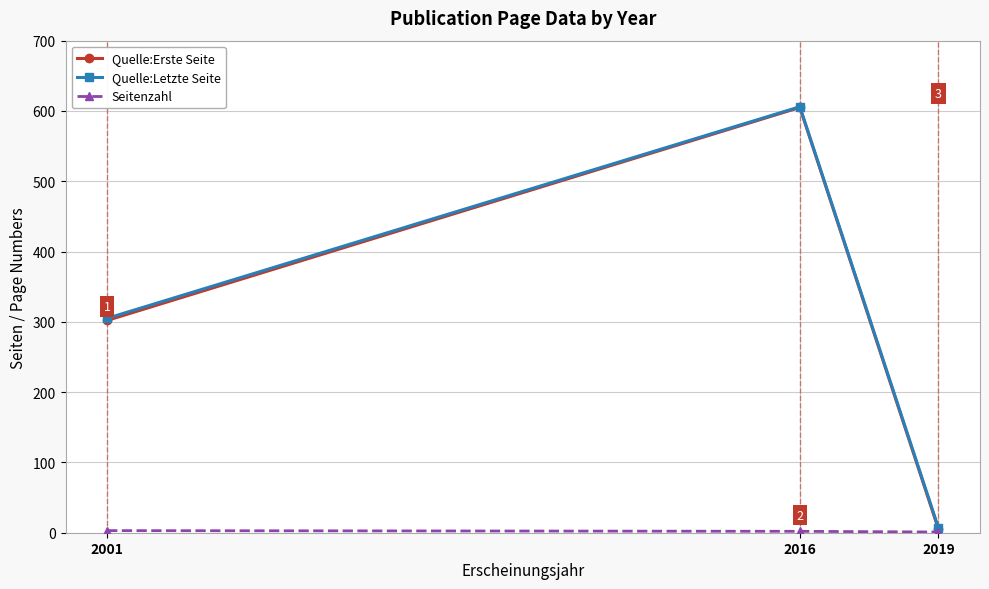

How many values in the Quelle:Letzte Seite series are below 305?

1